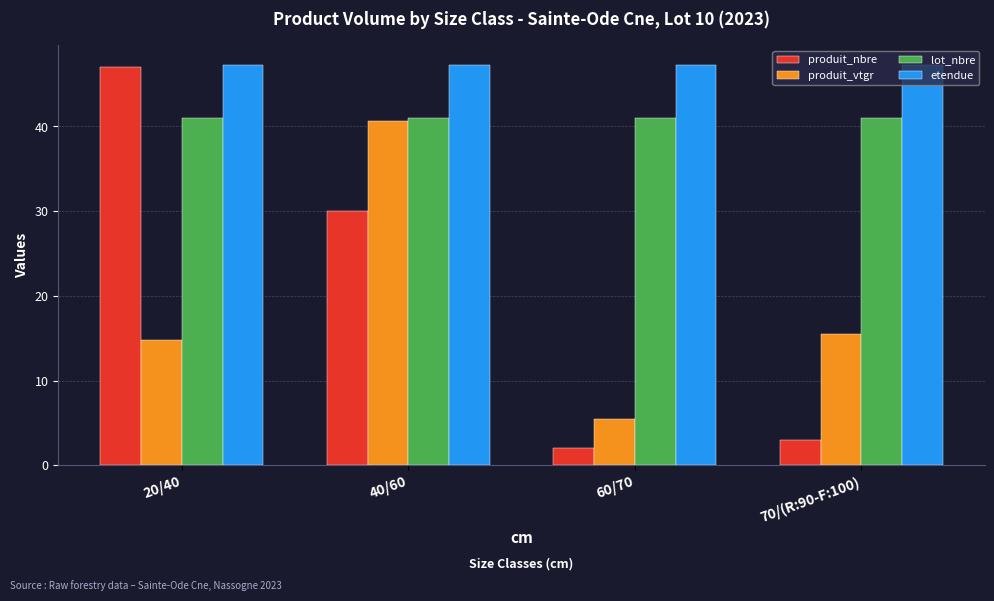

Reading left to right, transcribe all the data shown in this chart.

produit_nbre: 47.0	30.0	2.0	3.0
produit_vtgr: 14.8	40.6	5.5	15.5
lot_nbre: 41.0	41.0	41.0	41.0
etendue: 47.2	47.2	47.2	47.2